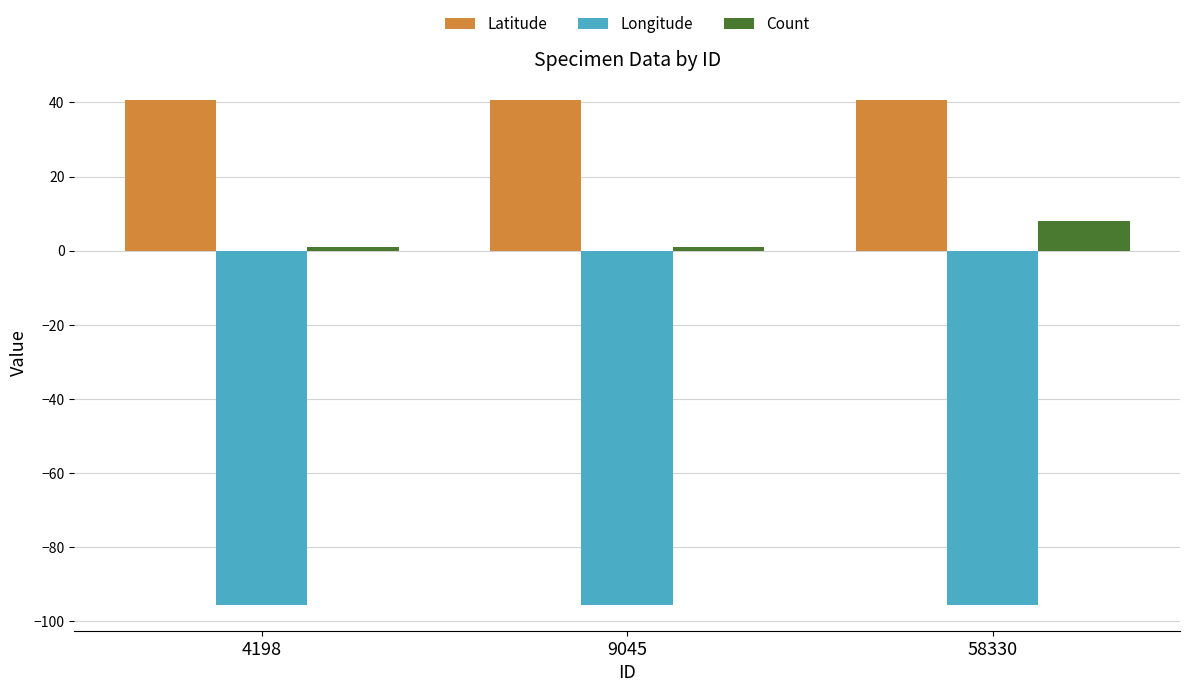

What is the difference between the Count values at 58330 and 4198?

7.0